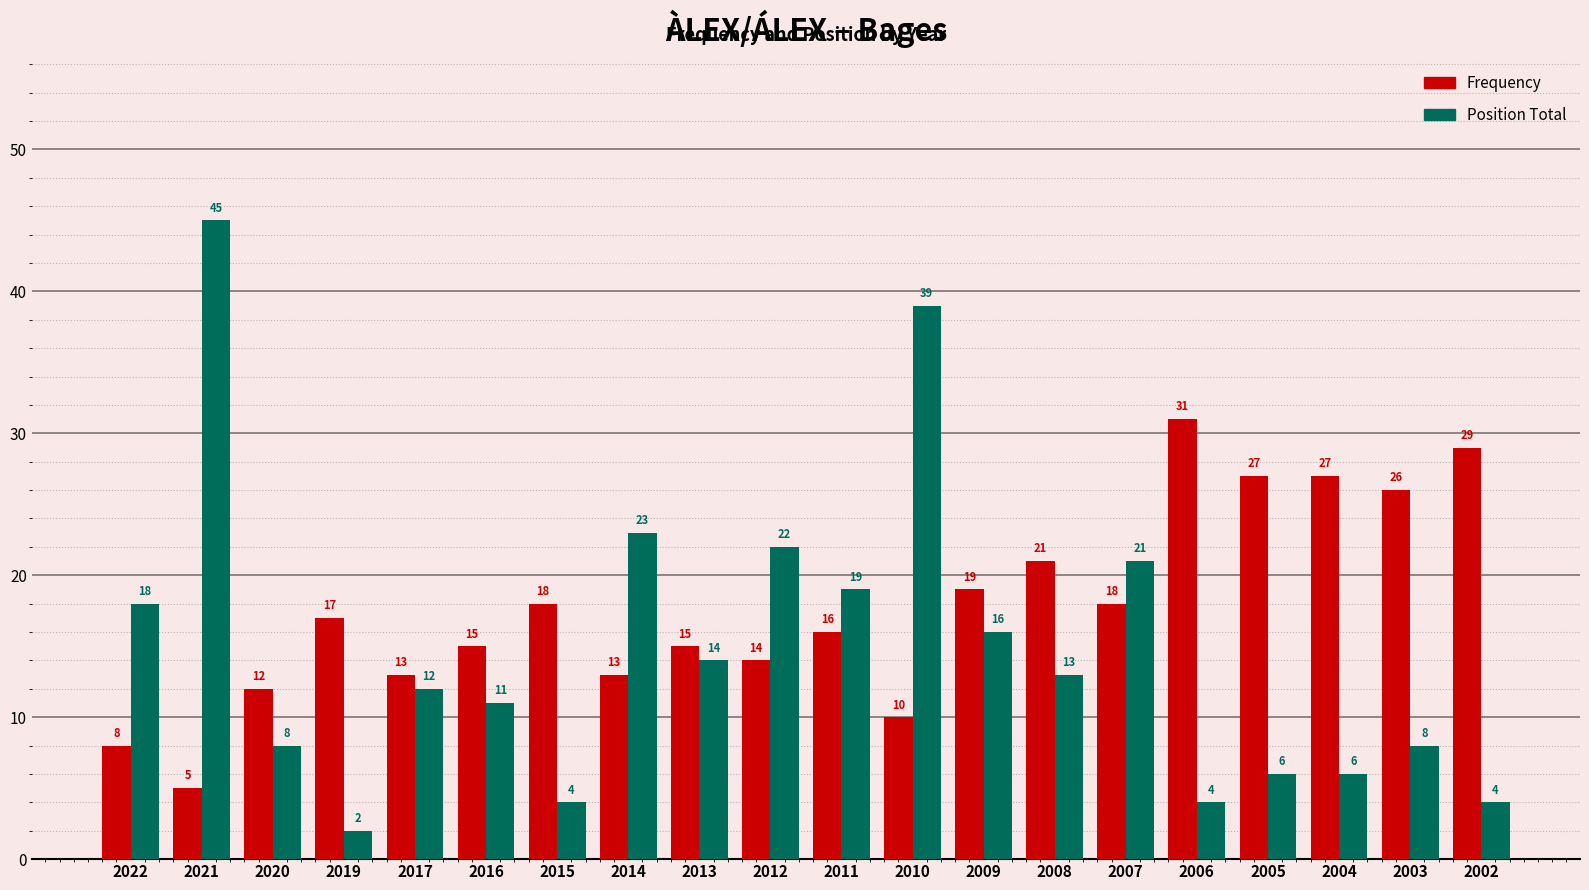

Does the chart contain any negative values?

No